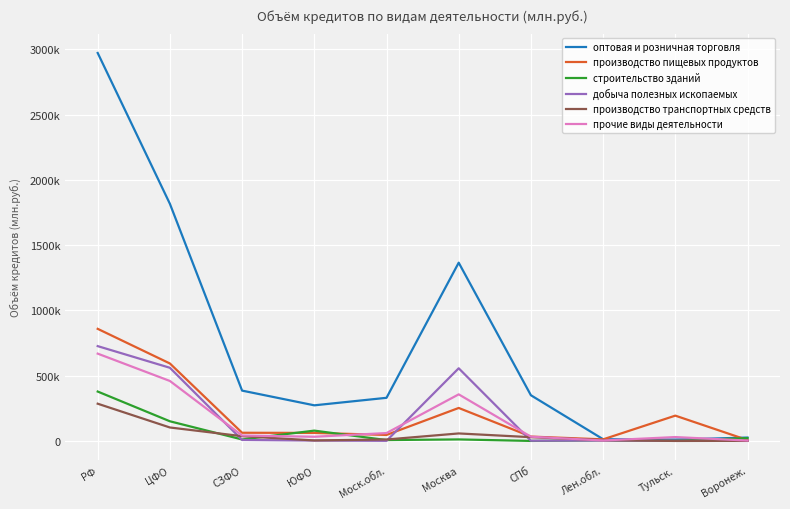

Which series ends up on top after the final intersection of производство пищевых продуктов and оптовая и розничная торговля?

оптовая и розничная торговля